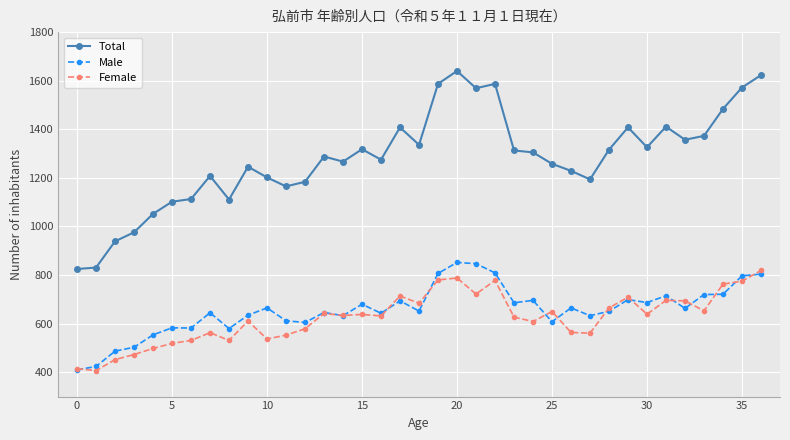

True or false: Male and Total cross at least once.

False